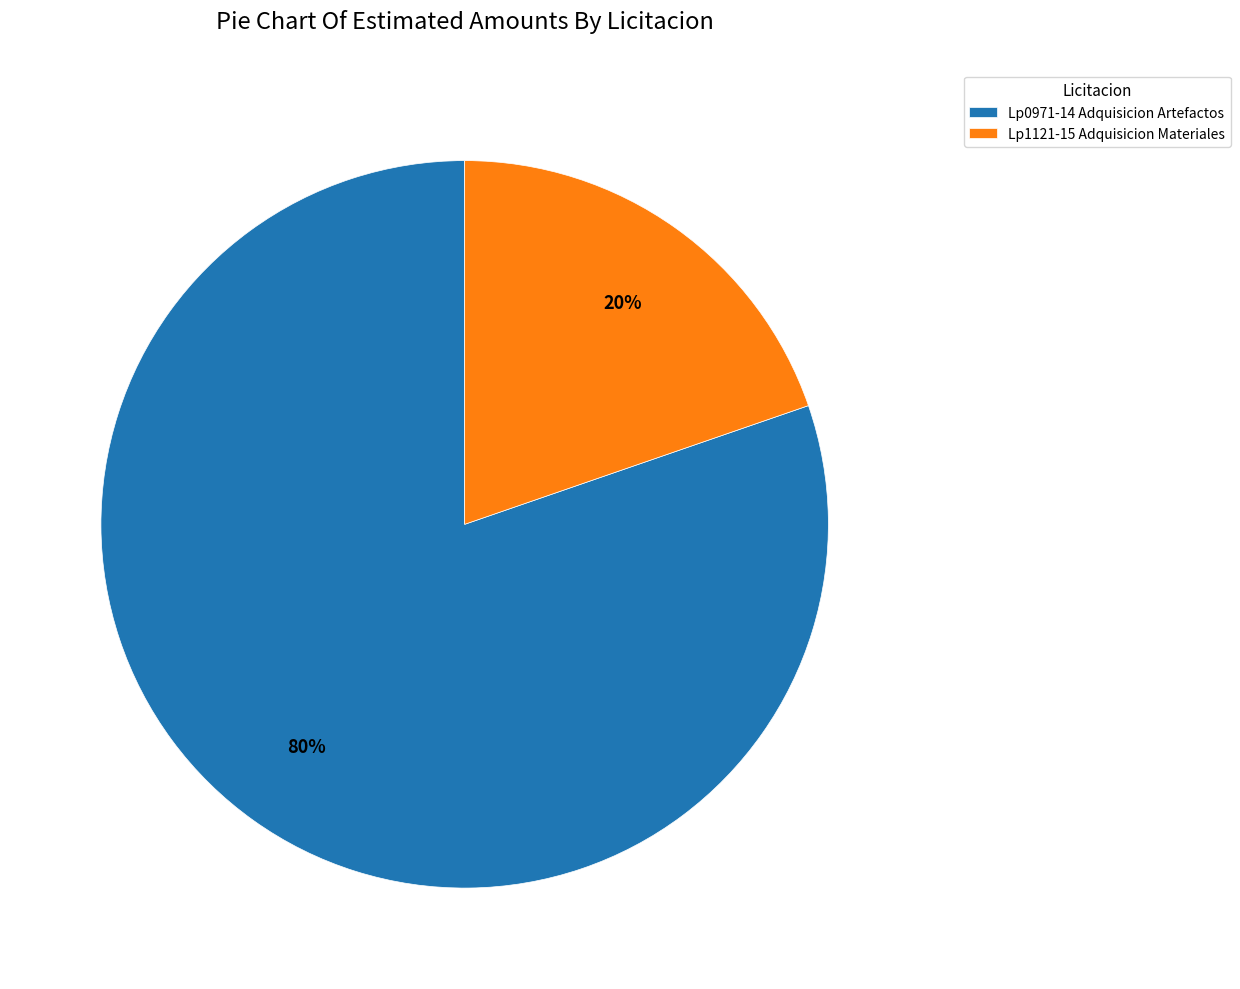

Between Lp0971-14 Adquisicion Artefactos and Lp1121-15 Adquisicion Materiales, which is larger?

Lp0971-14 Adquisicion Artefactos